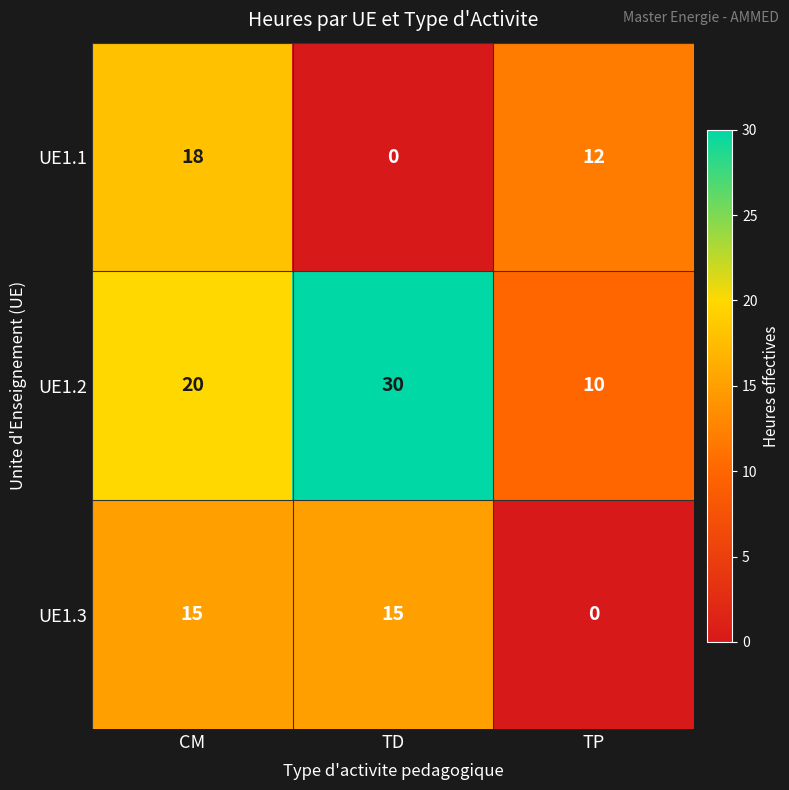

Reading right to left, extract all data points from this chart.

UE1.1: 12	0	18
UE1.2: 10	30	20
UE1.3: 0	15	15